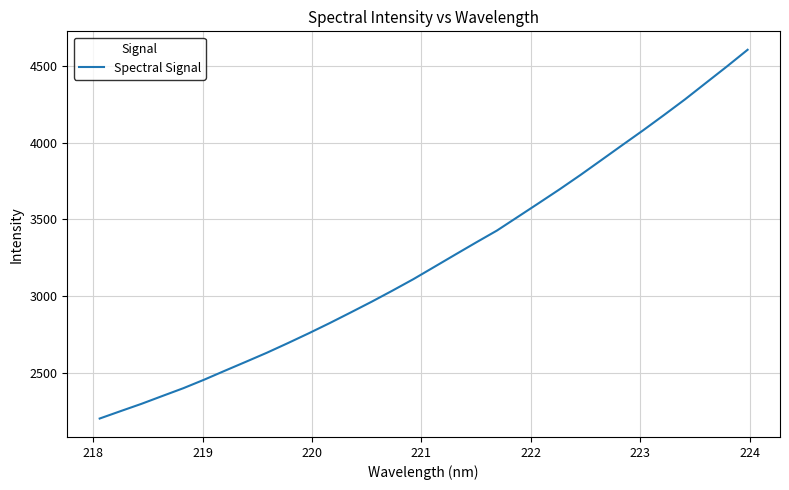

Count the number of data series in this chart.

1